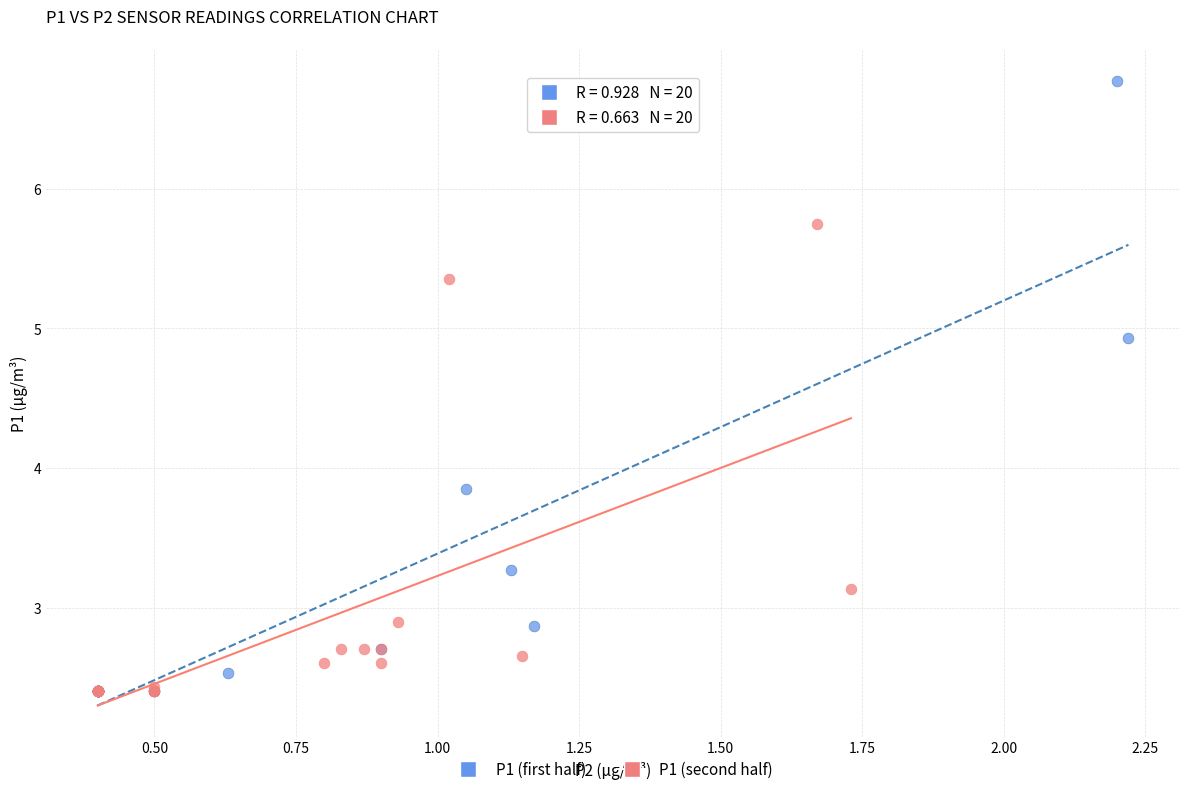

Which series has the largest Y range (max minus min)?

P1 (first half)